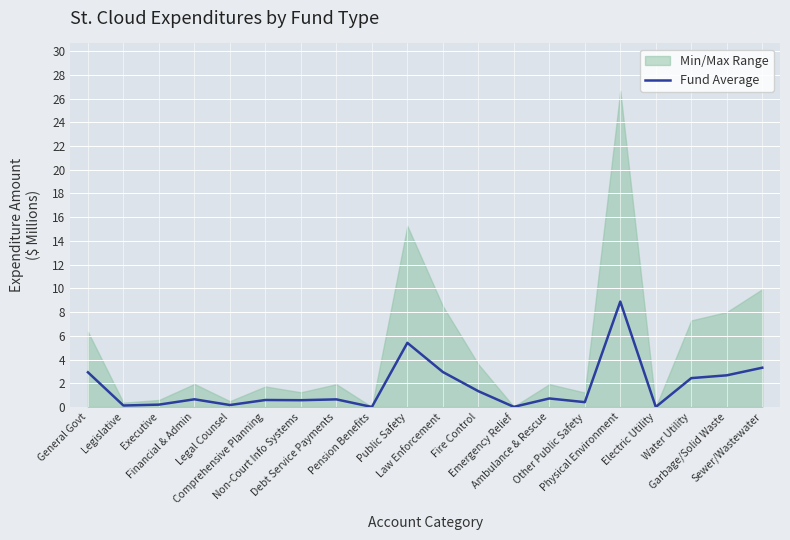

What position from the right is Other Public Safety?

6